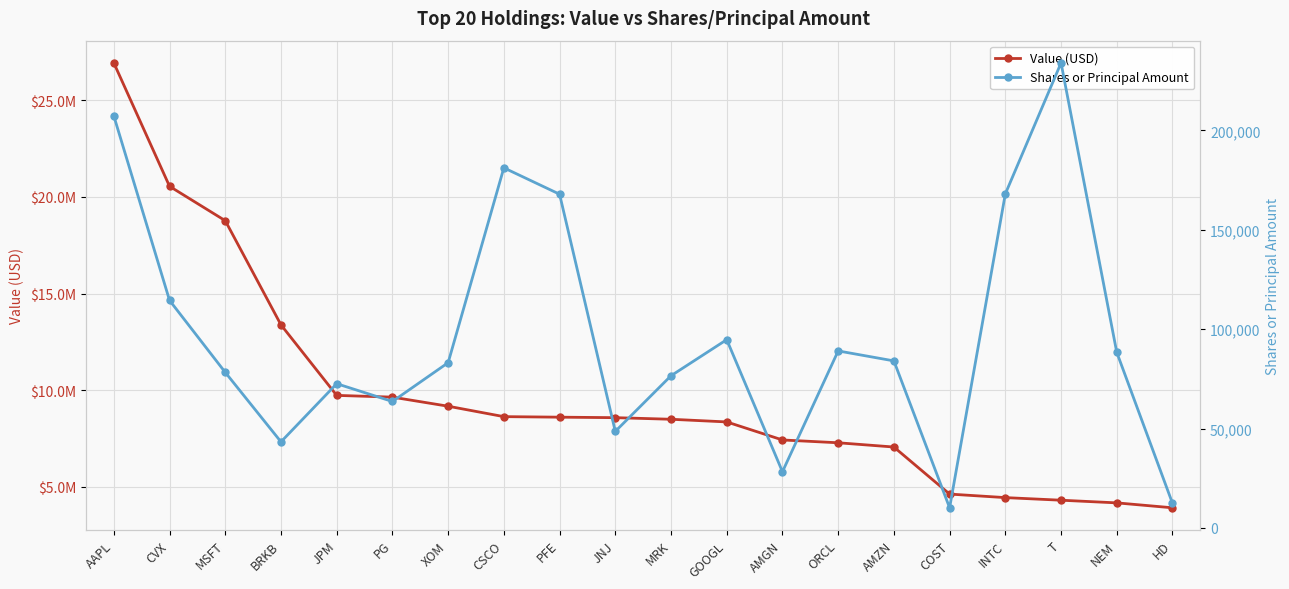

Which series has the largest range (max minus min)?

Value (USD)